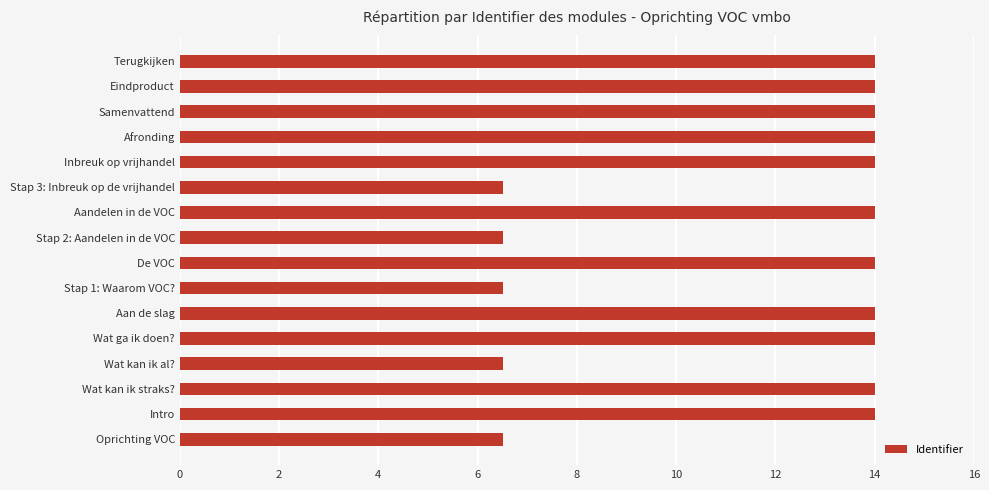

The value at Afronding is 14.0. True or false?

True